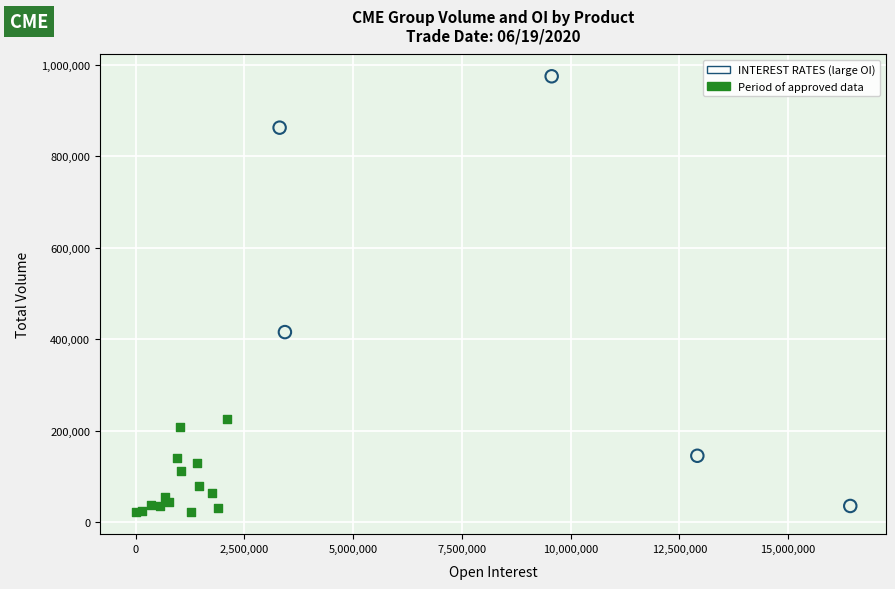

Which series has the widest spread of Y values?

INTEREST RATES (large OI)